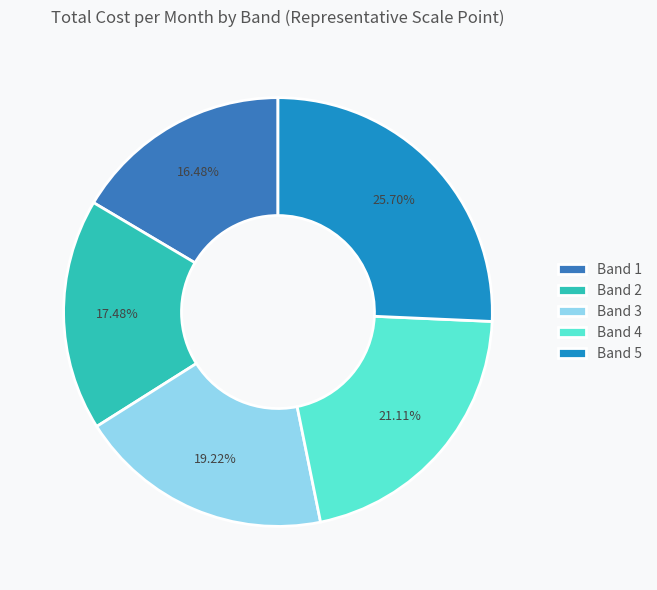

Between Band 3 and Band 1, which is larger?

Band 3